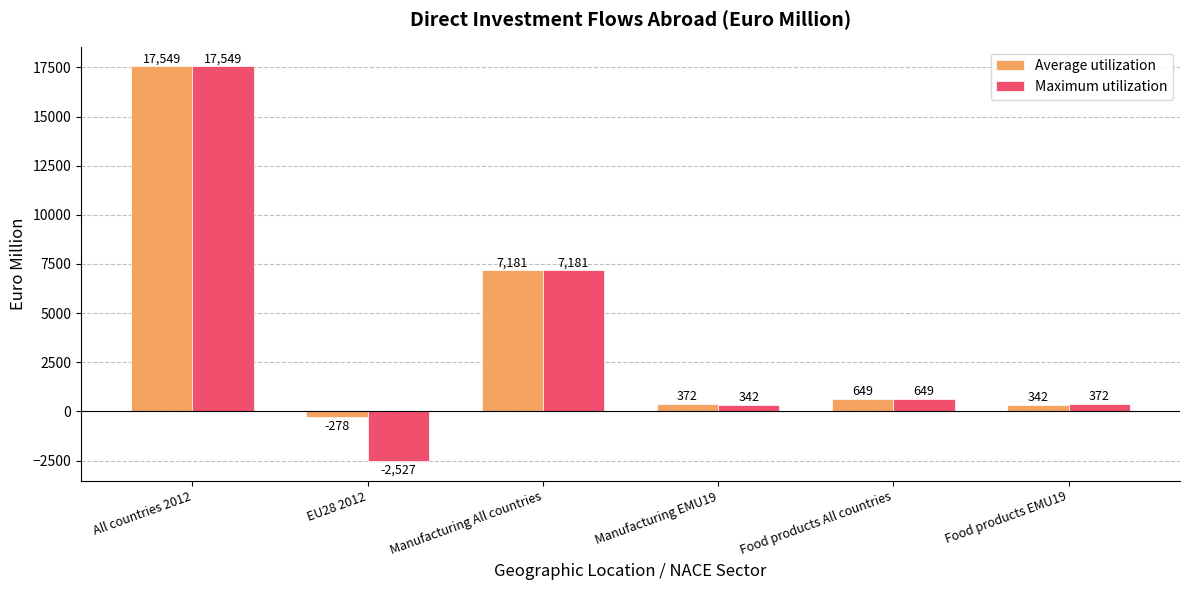

Which category has the highest value across all series?

All countries 2012